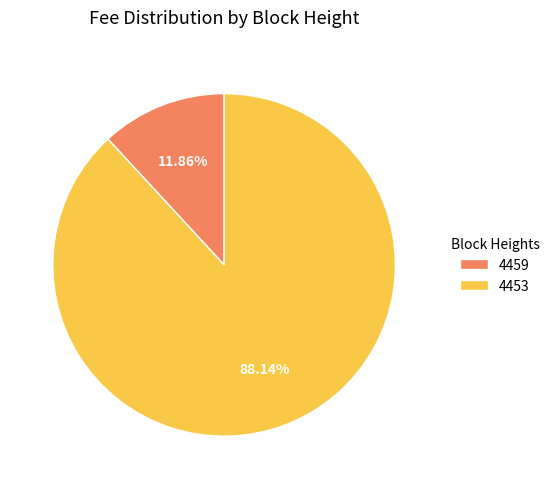

To the nearest percent, what portion does 4459 represent?

12%